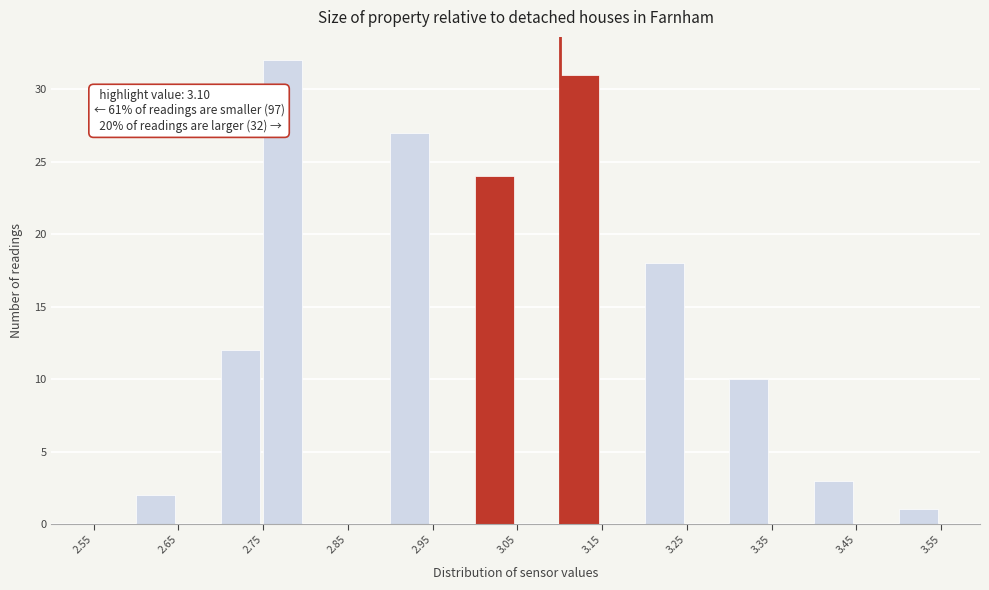

Which range on the x-axis has the tallest bar?

2.75 to 2.80